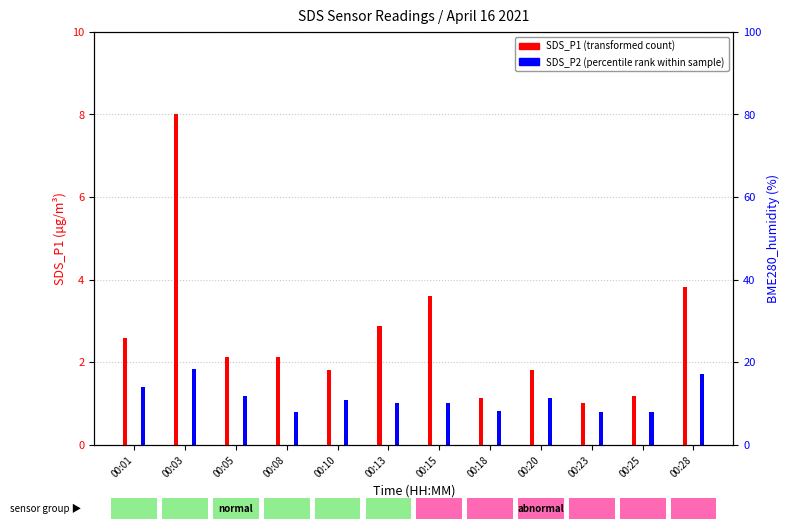

At which label does SDS_P2 (percentile rank within sample) first exceed 1?

00:01